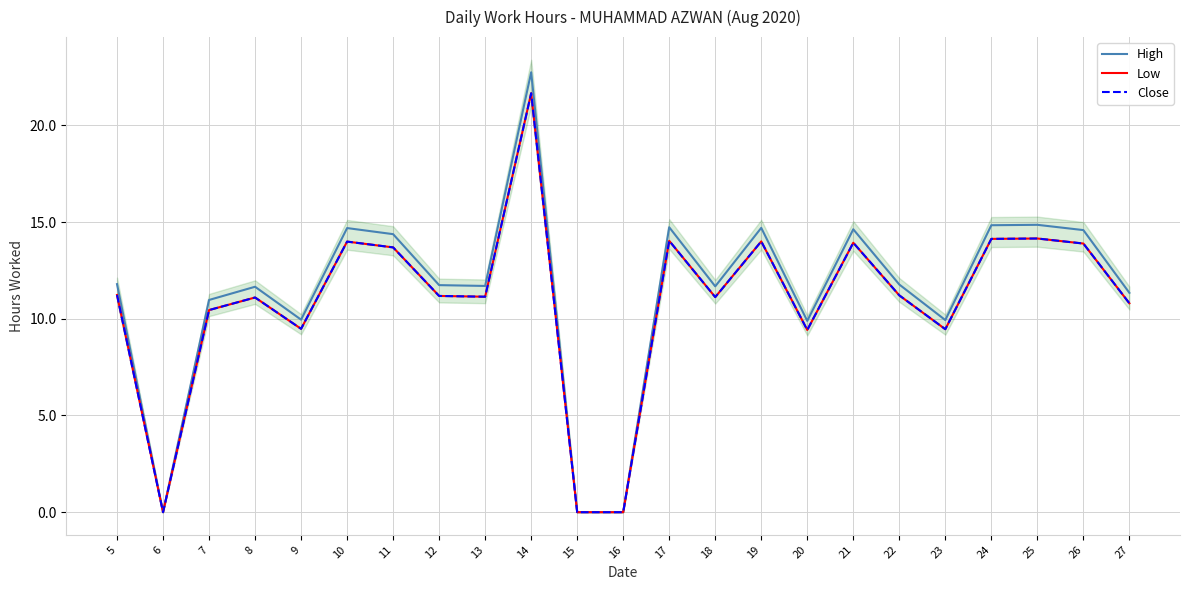

Is it true that High equals 14.7 at 10?

True